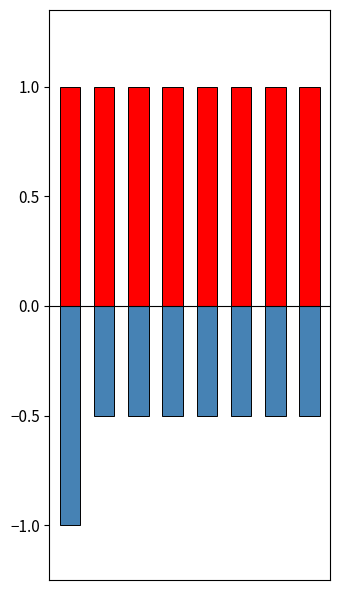

Reading left to right, list all the values displayed in this chart.

Shared Activities: 1.0	1.0	1.0	1.0	1.0	1.0	1.0	1.0
Similar Activities: -1.0	-0.5	-0.5	-0.5	-0.5	-0.5	-0.5	-0.5